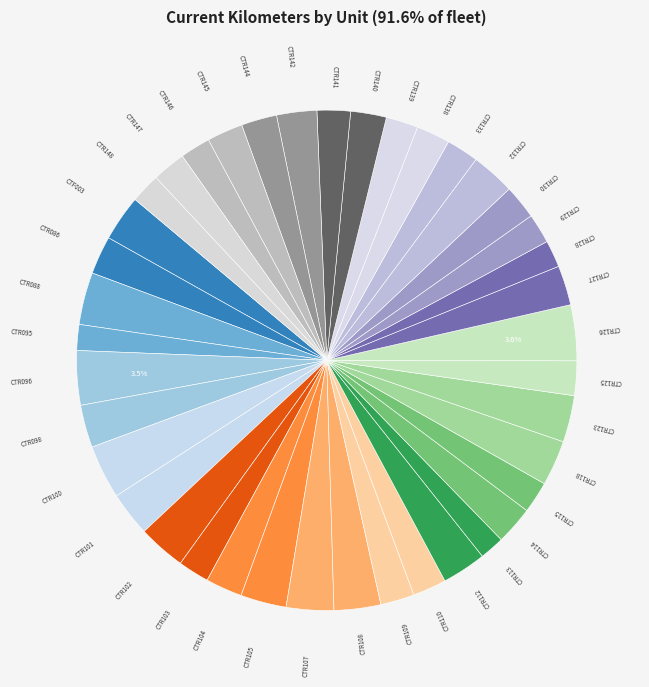

Do CTR146 and CTR110 together represent more than half of the pie?

No